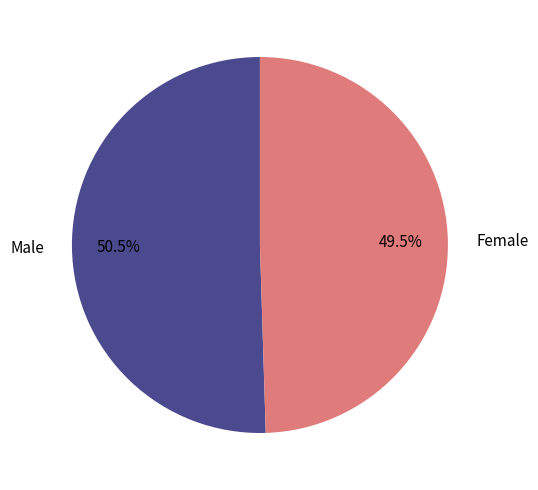

Which category accounts for the majority?

Male